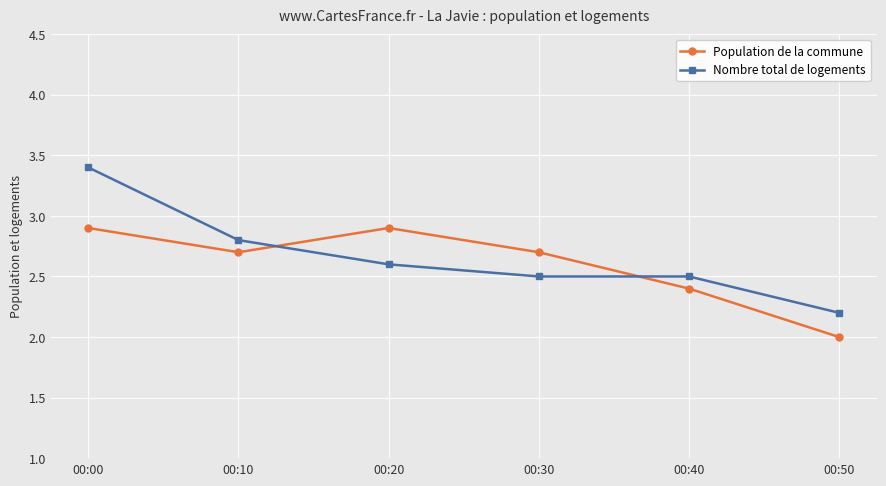

How many data points in Population de la commune are above 2?

5